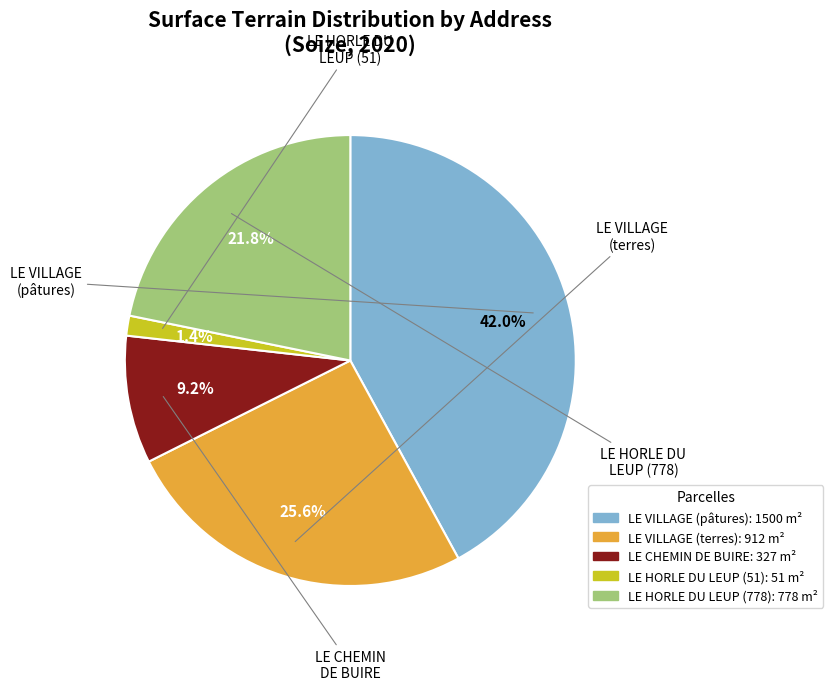

Which has a higher value, LE VILLAGE (pâtures) or LE VILLAGE (terres)?

LE VILLAGE (pâtures)